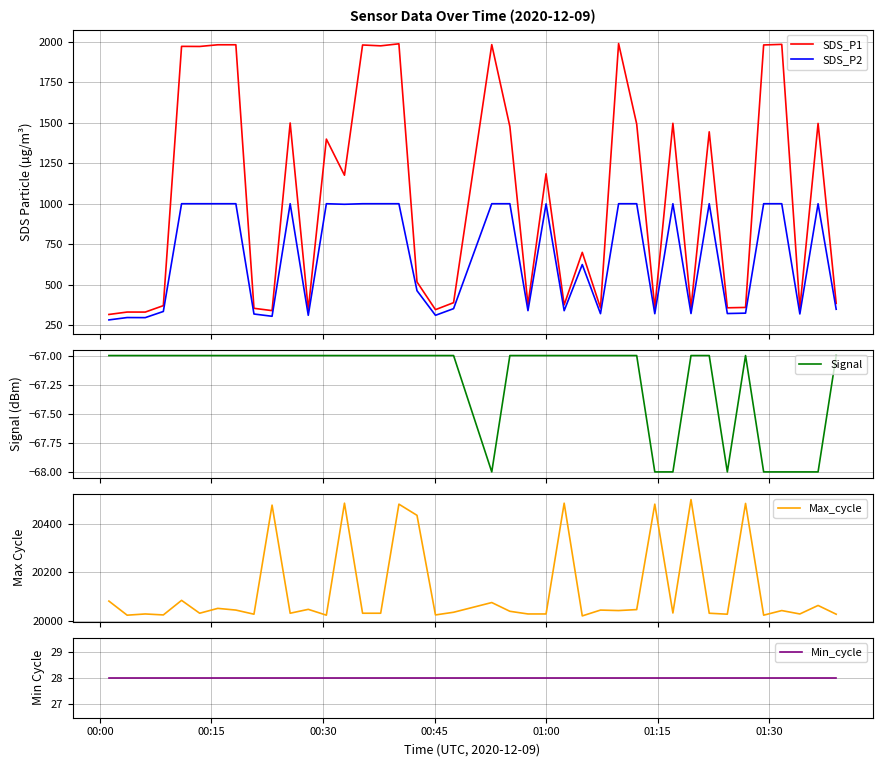

What is the maximum value for Min_cycle?

28.0